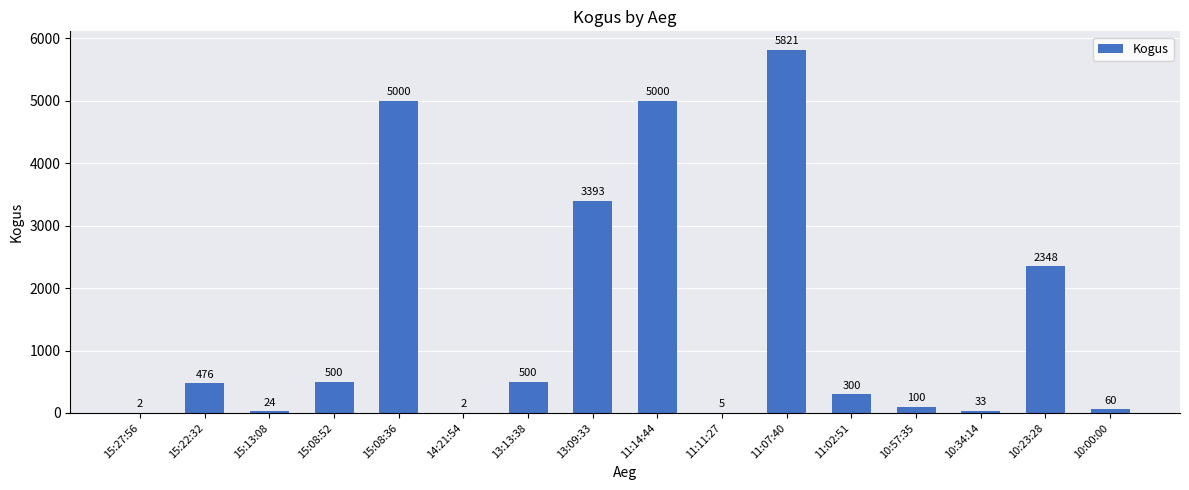

Reading right to left, transcribe all the data shown in this chart.

10:00:00=60	10:23:28=2348	10:34:14=33	10:57:35=100	11:02:51=300	11:07:40=5821	11:11:27=5	11:14:44=5000	13:09:33=3393	13:13:38=500	14:21:54=2	15:08:36=5000	15:08:52=500	15:13:08=24	15:22:32=476	15:27:56=2